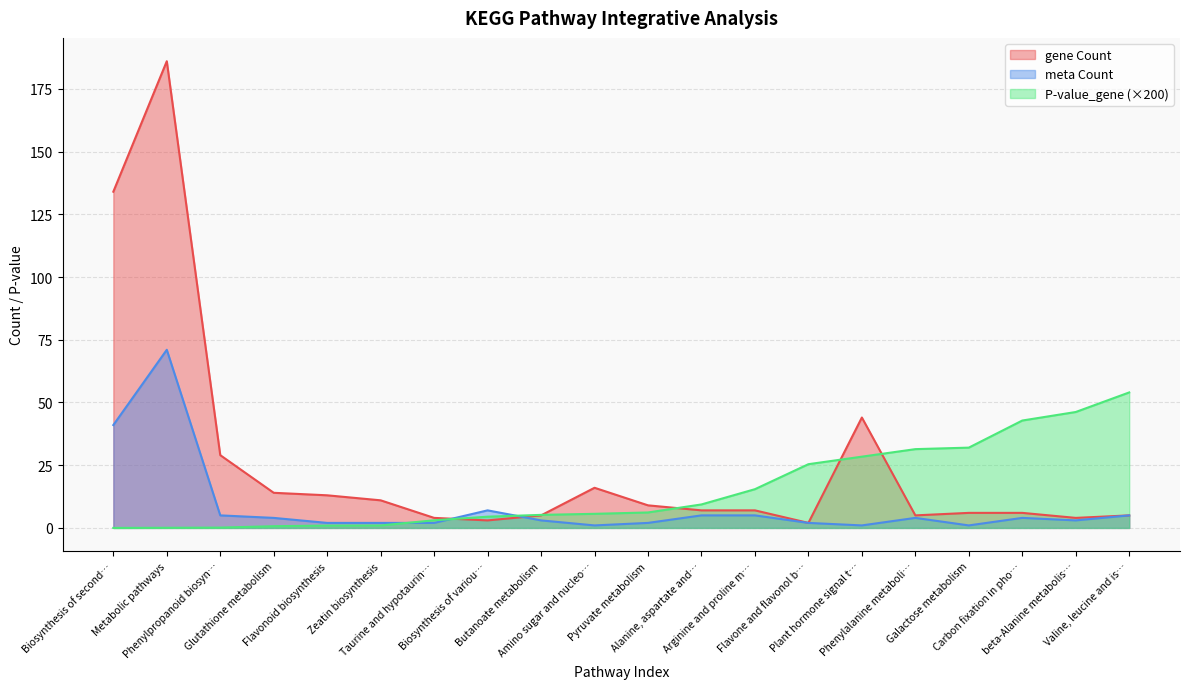

Rank the series by their maximum value, from highest to lowest.

gene Count, meta Count, P-value_gene (×200)